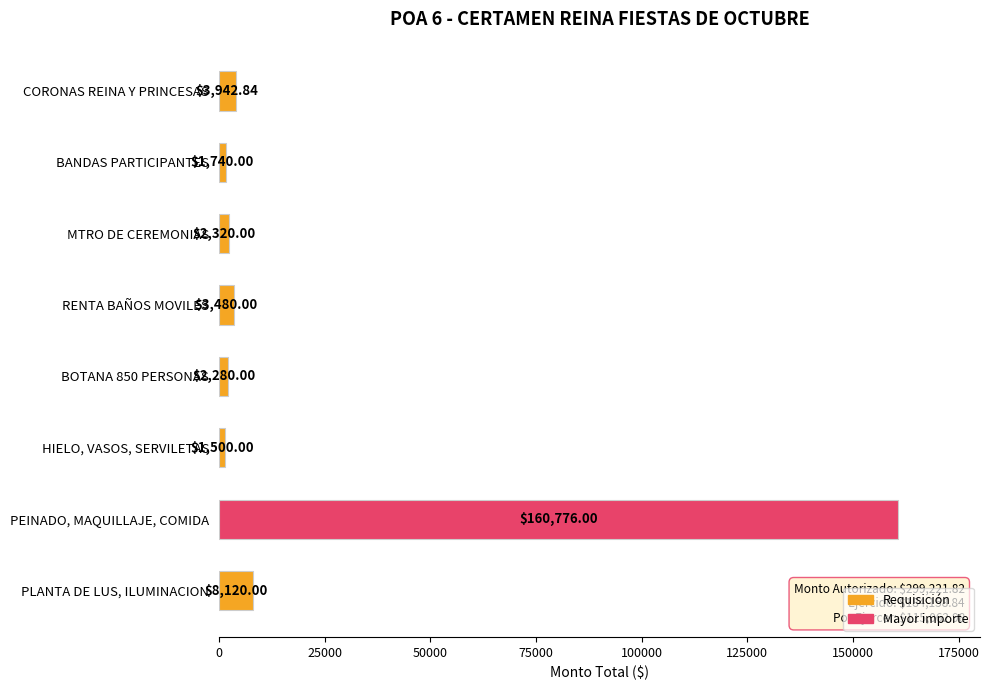

What is the sum of all values?

184158.8